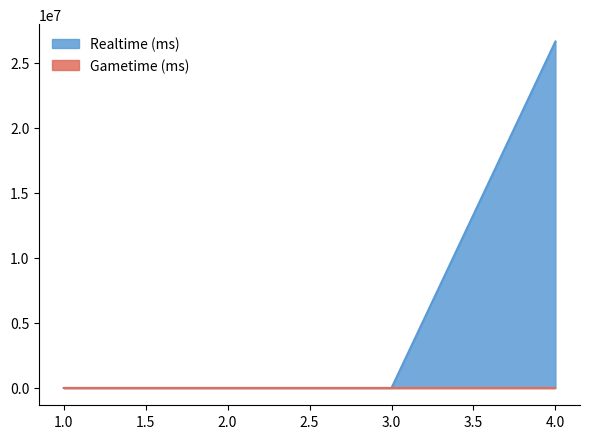

Rank the categories by value from highest to lowest.

4, 1, 2, 3